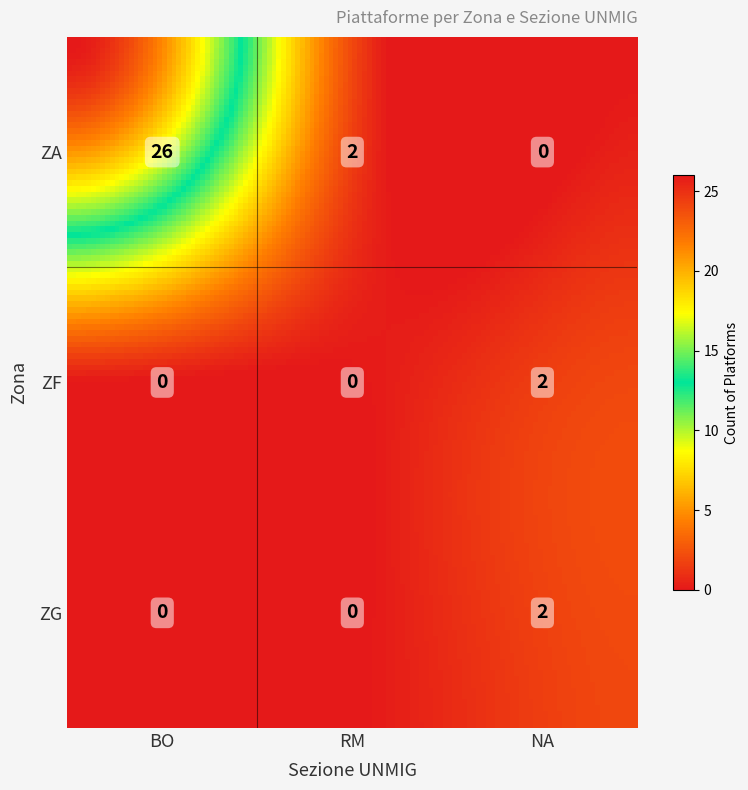

What is the sum of all ZF values?

2